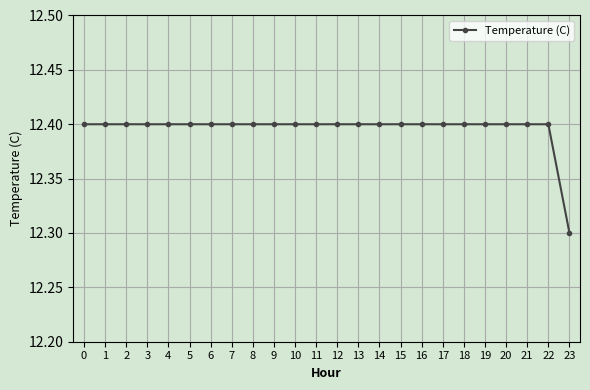

Reading left to right, list all the values displayed in this chart.

12.4	12.4	12.4	12.4	12.4	12.4	12.4	12.4	12.4	12.4	12.4	12.4	12.4	12.4	12.4	12.4	12.4	12.4	12.4	12.4	12.4	12.4	12.4	12.3